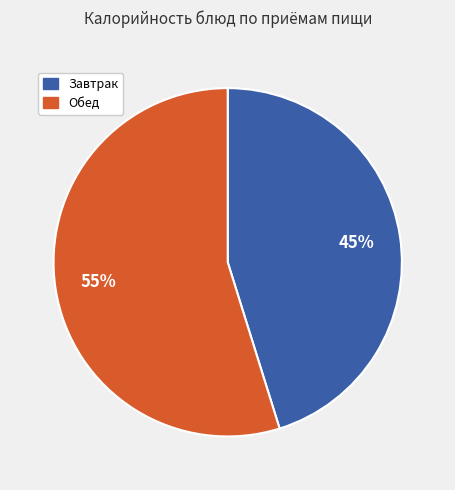

To the nearest percent, what is the average slice percentage?

50%